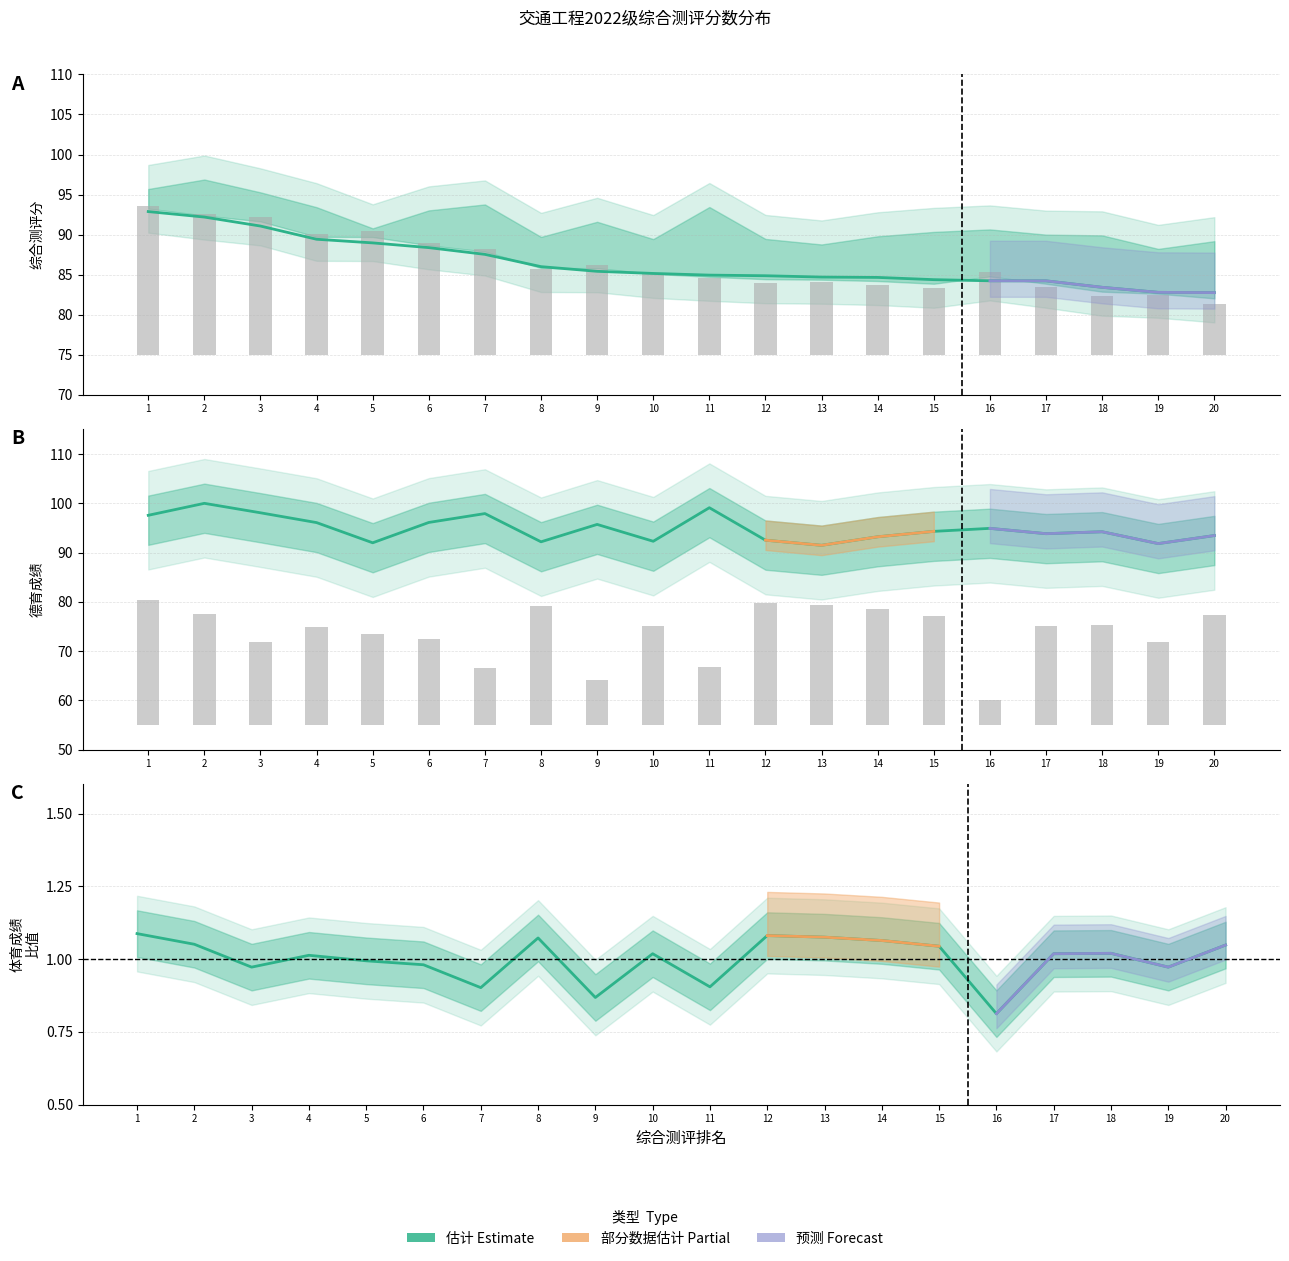

Between 7 and 14, which series saw the biggest shift?

体育成绩